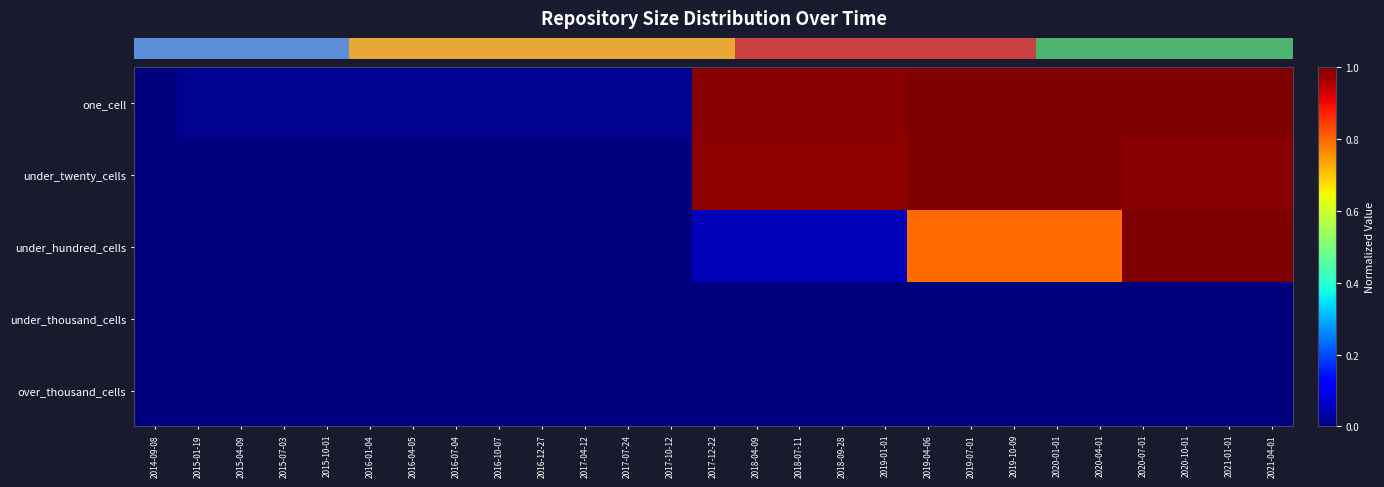

Between 2018-09-28 and 2020-10-01, which is larger?

2020-10-01